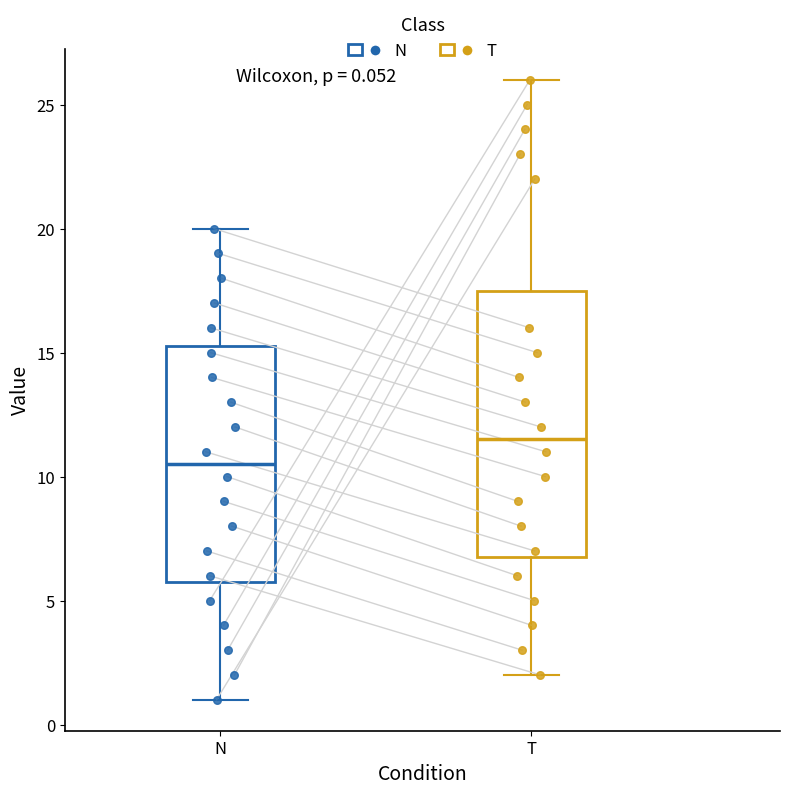

Comparing the boxes themselves (not the whiskers), which one is the tallest?

T